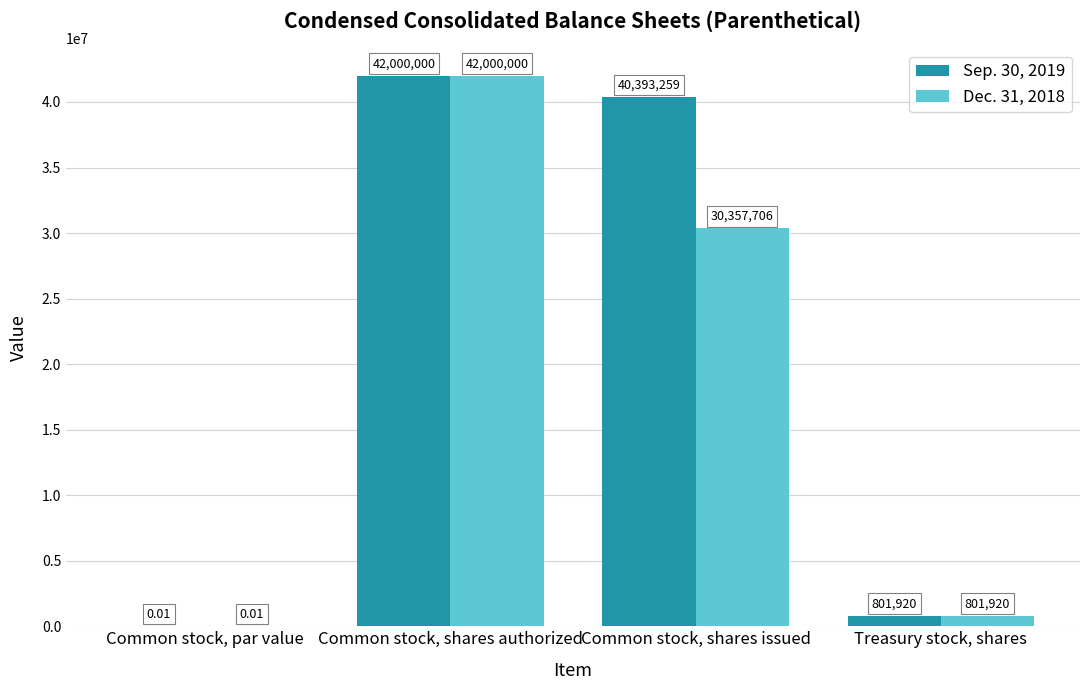

How many series are shown in this chart?

2